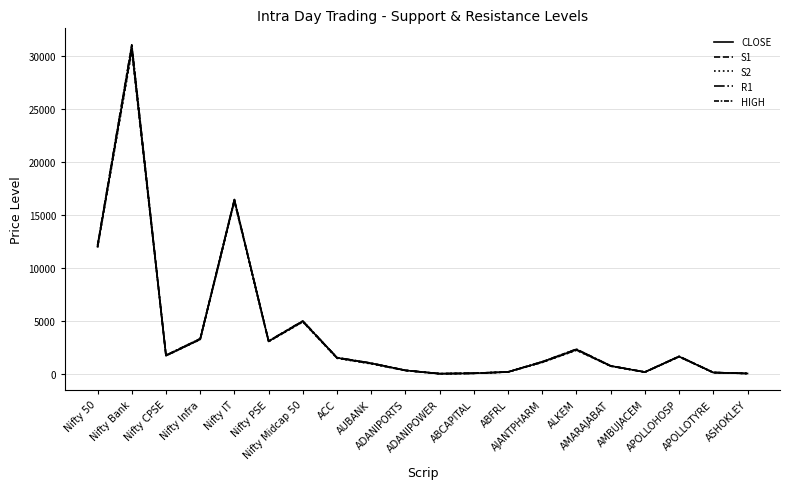

What is the label of the 15th point from the right?

Nifty PSE